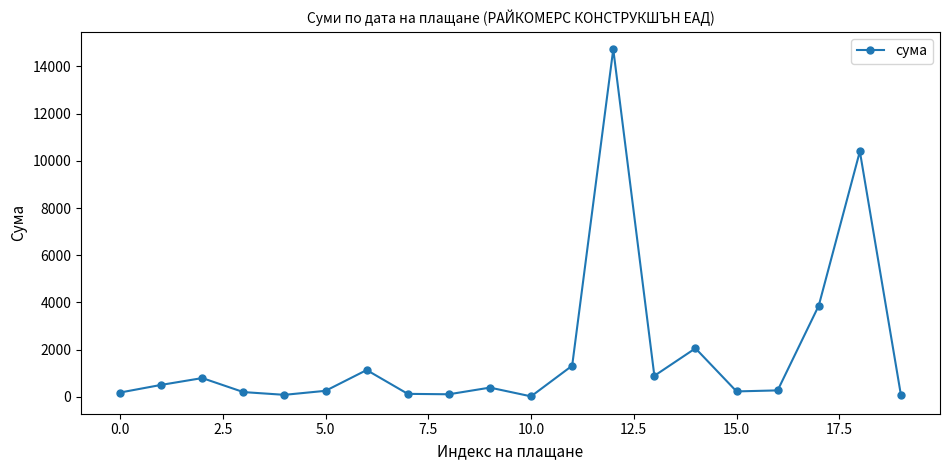

What is the value of the 10th point from the left?

392.9